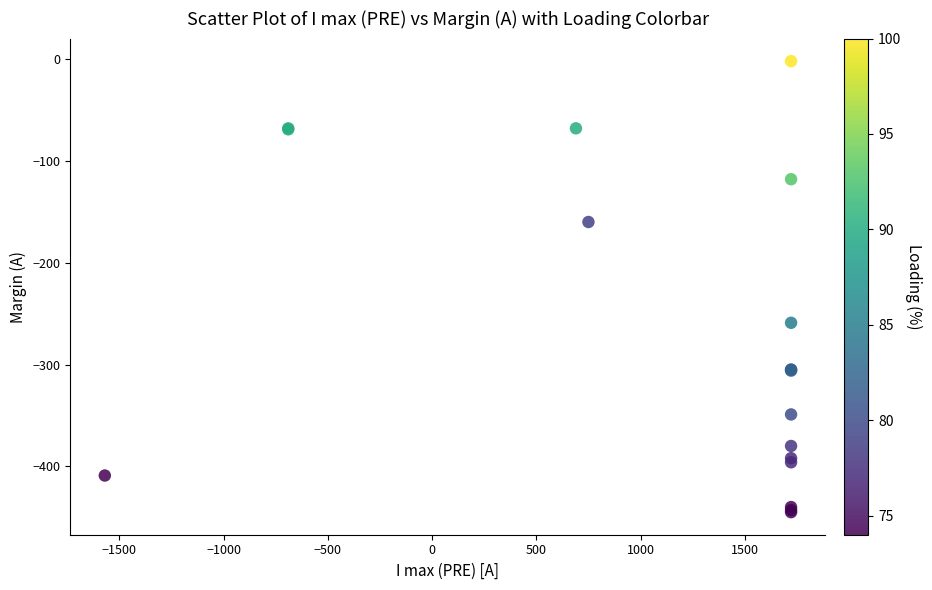

What Y value in the scatter plot is closest to -223?

-259